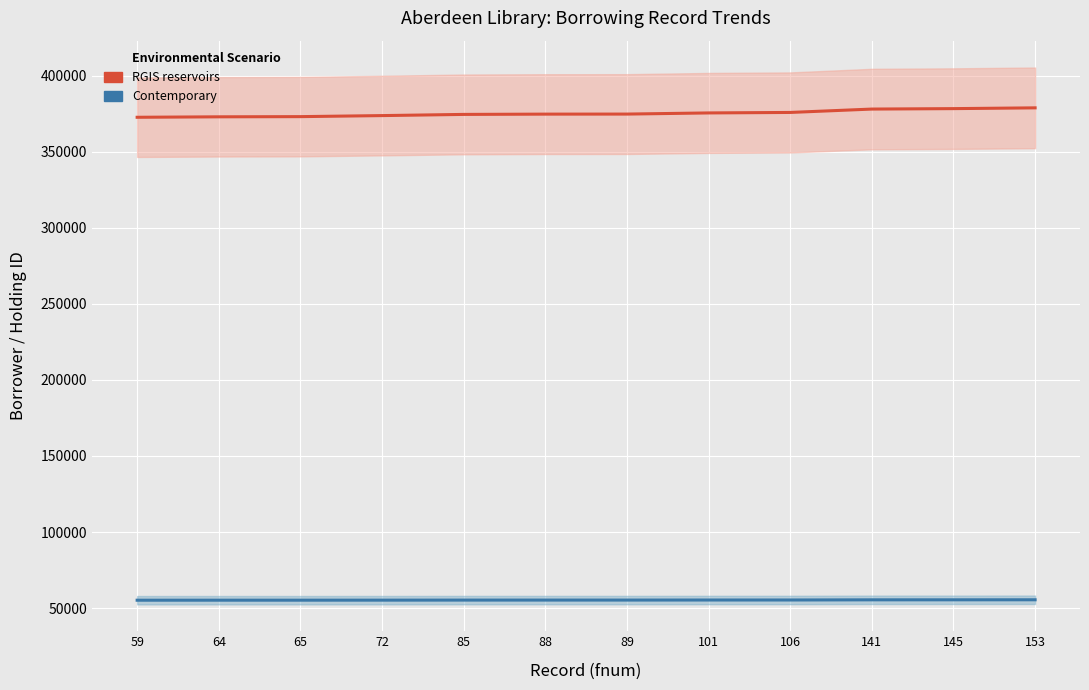

The value of Contemporary at 64 is 30270. True or false?

False